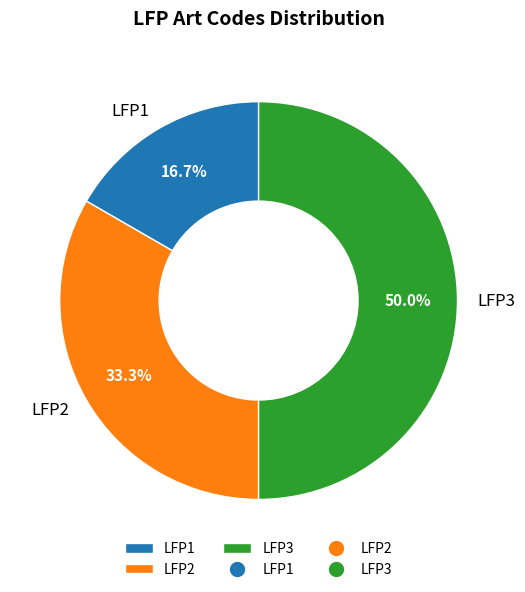

Does LFP1 represent more than half of the total?

No